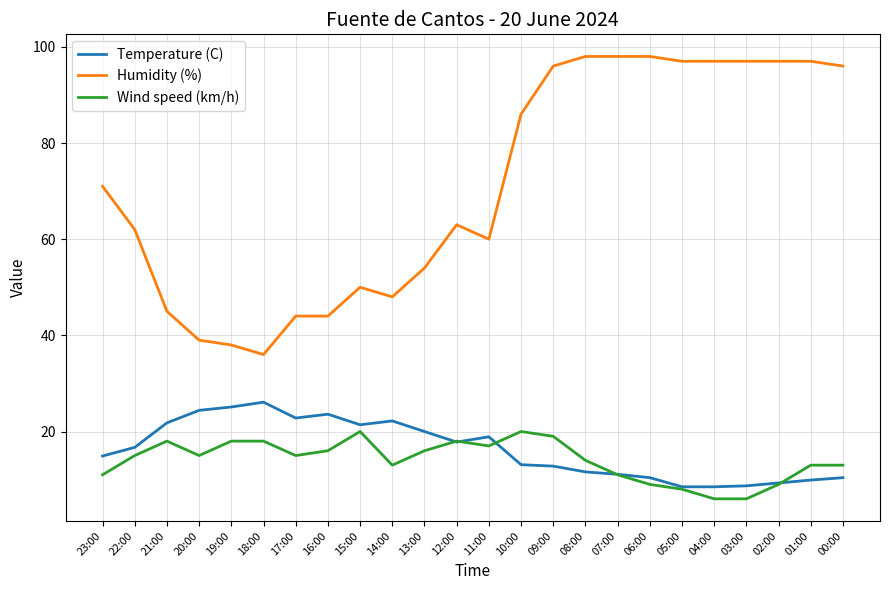

Is the value of Humidity (%) at 06:00 greater than the value of Wind speed (km/h) at 23:00?

Yes